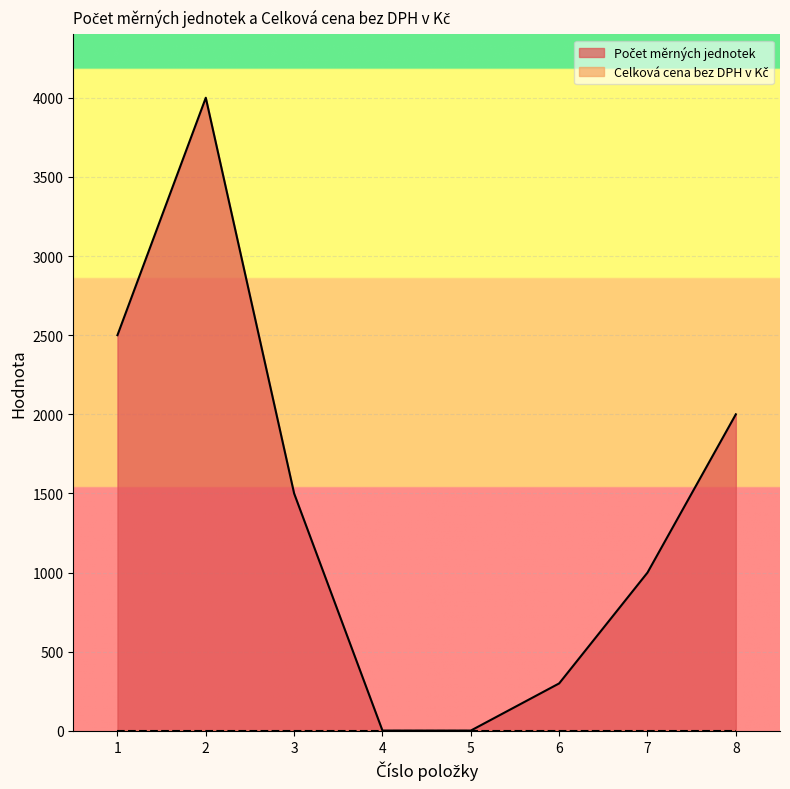

Which label corresponds to the smallest value in the chart?

4